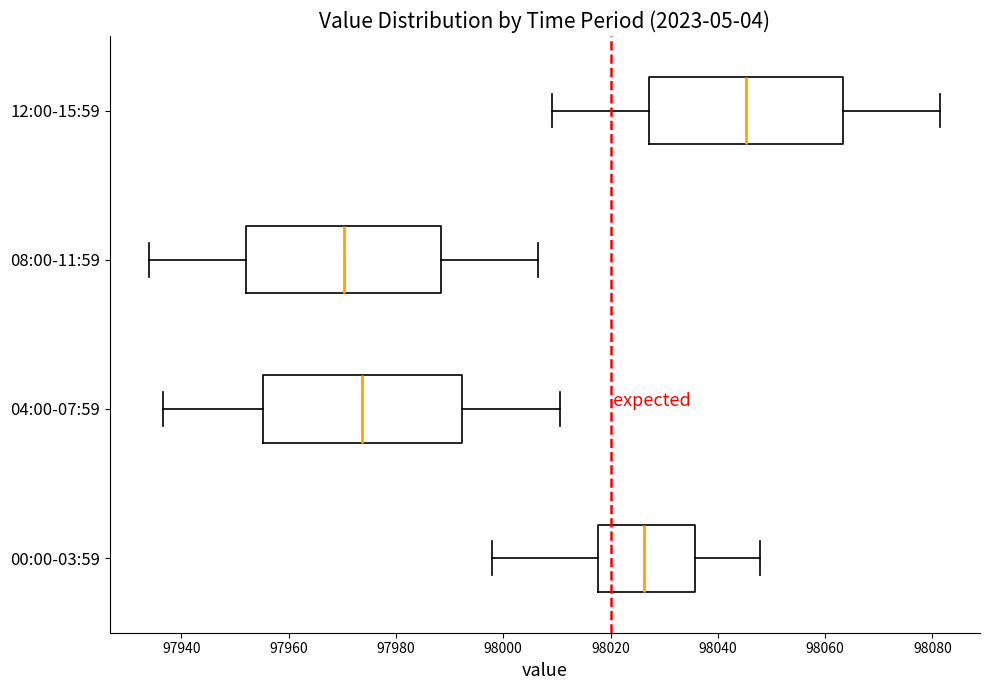

Where does the left whisker of the box for 00:00-03:59 end on the x-axis? The values are not printed on the chart, so give them approximately, as read against the axis.

97998